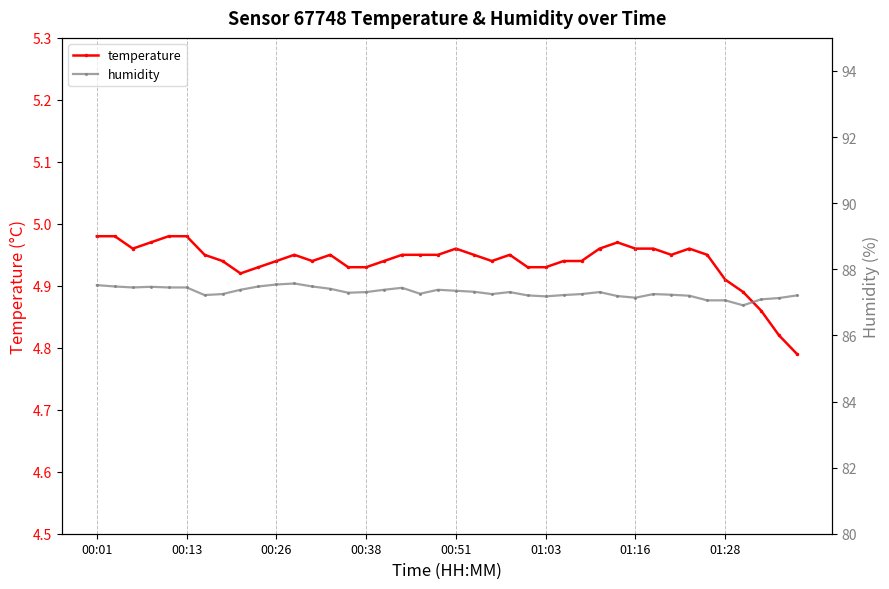

True or false: temperature and humidity cross at least once.

False